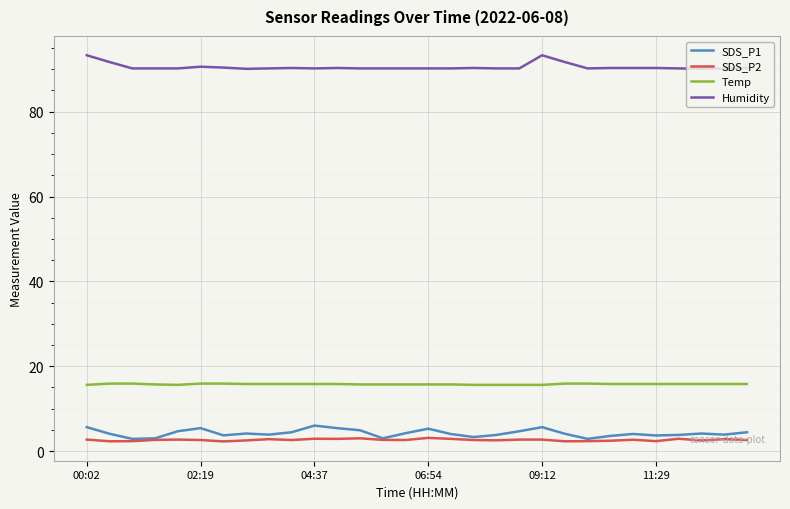

True or false: SDS_P1 and Temp intersect in this chart.

False